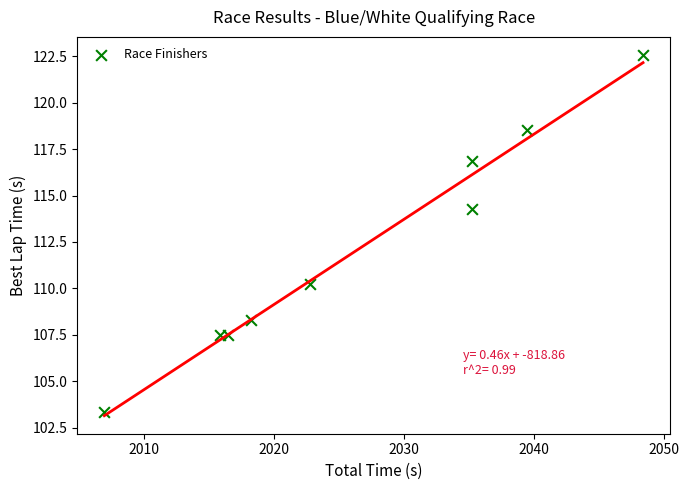

What is the range of Y values (max minus min)?

19.3